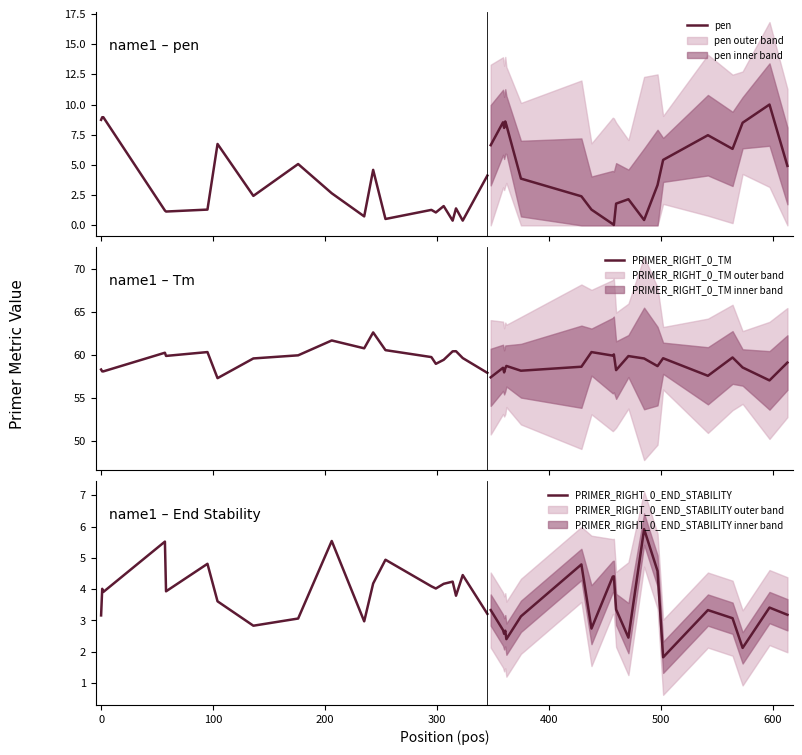

At which category does PRIMER_RIGHT_0_TM reach its first local peak?

200